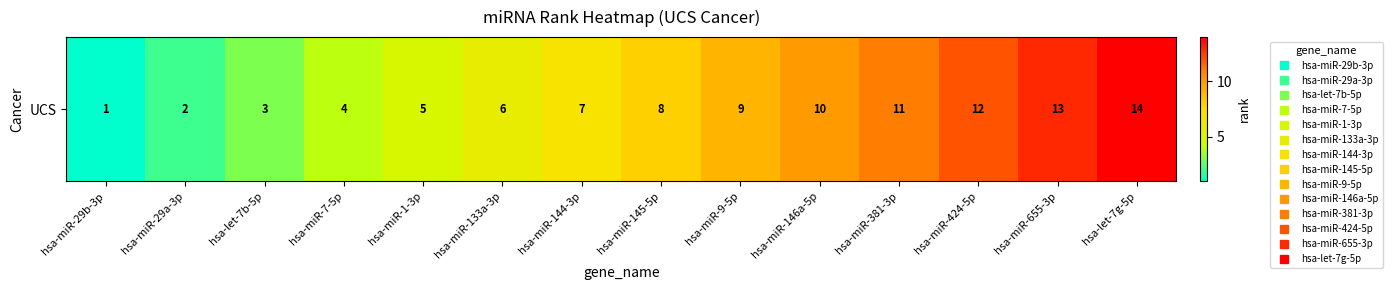

At which category does the chart reach its minimum across all series?

hsa-miR-29b-3p